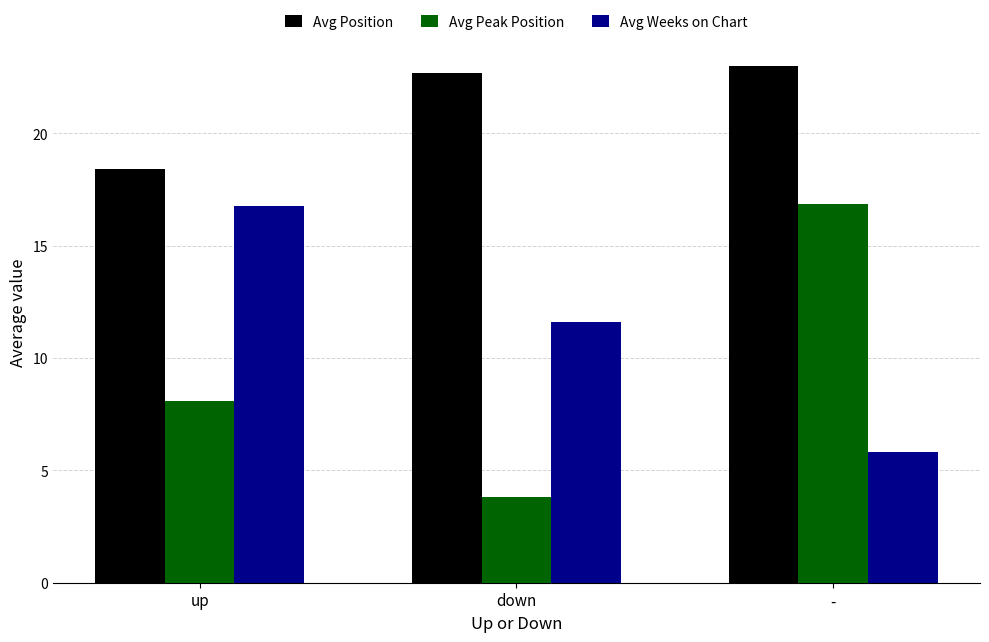

At which label does Avg Weeks on Chart reach its minimum?

-